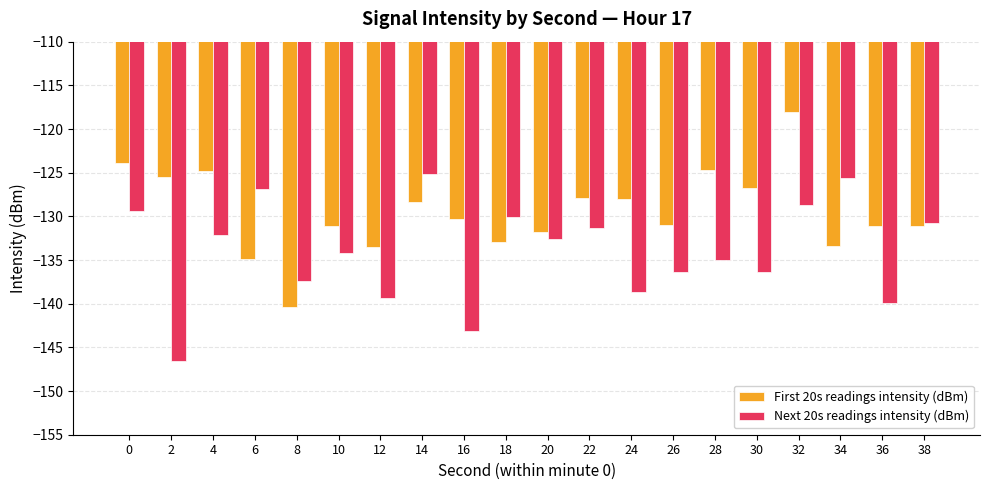

Does the chart contain any negative values?

Yes